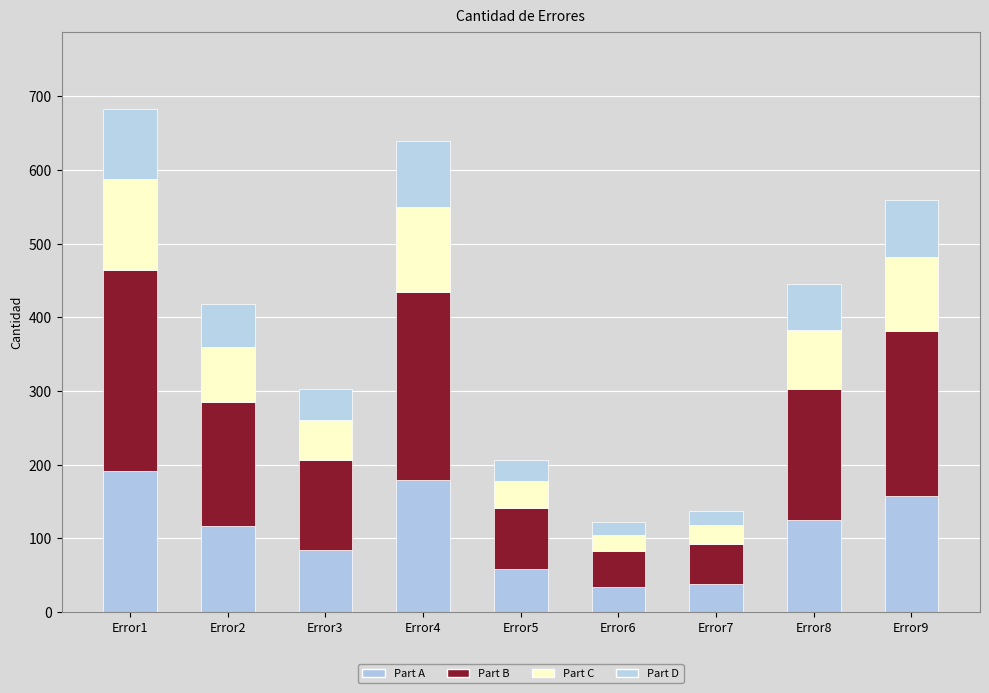

Does the chart contain any negative values?

No